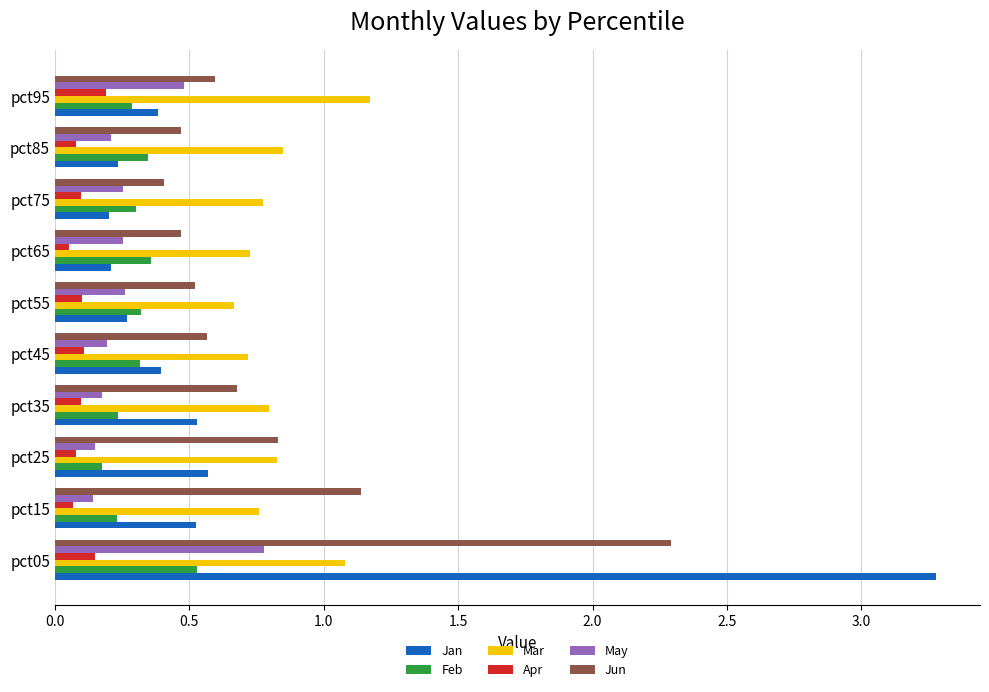

What are all the series names shown in the legend?

Jan, Feb, Mar, Apr, May, Jun